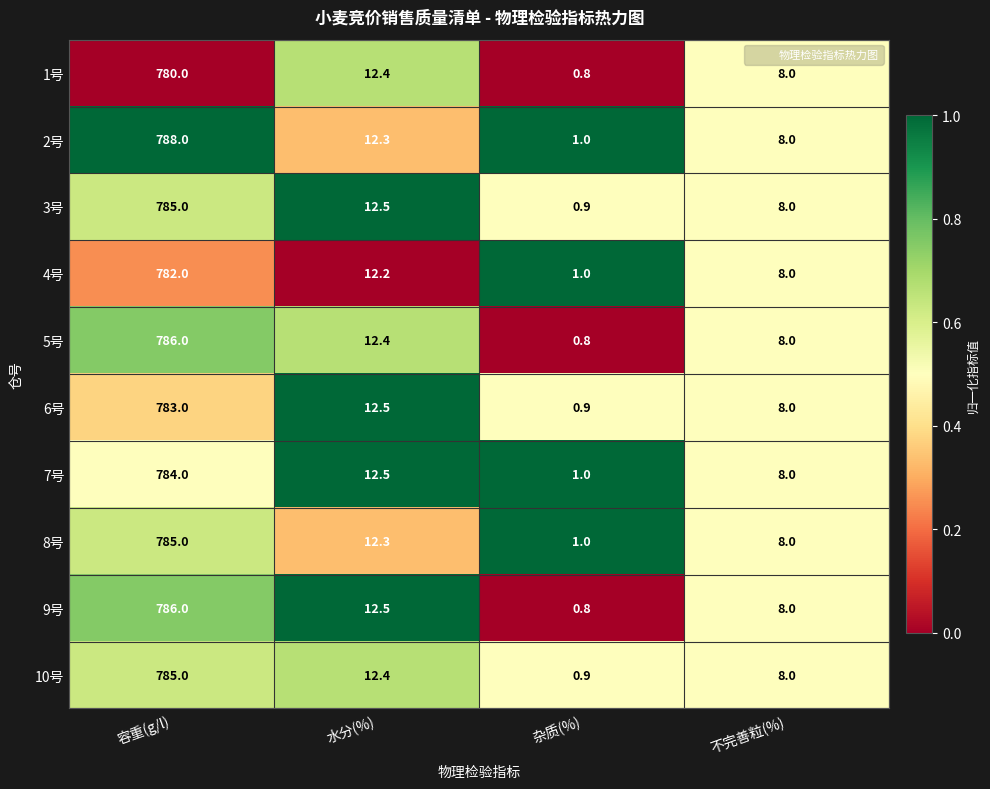

True or false: 7号 has a value of 5.5 at 水分(%).

False